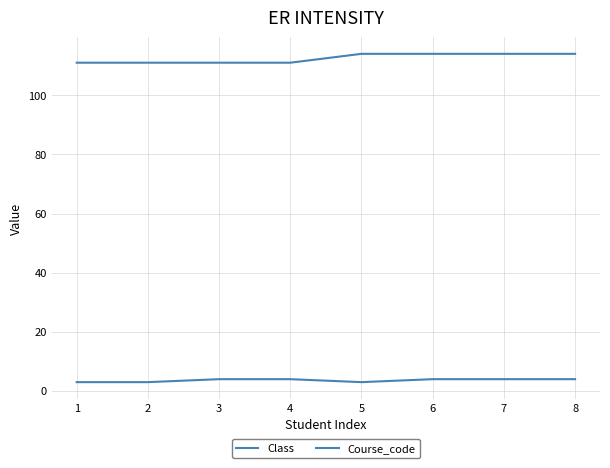

How many interior local valleys does the Class series have?

1